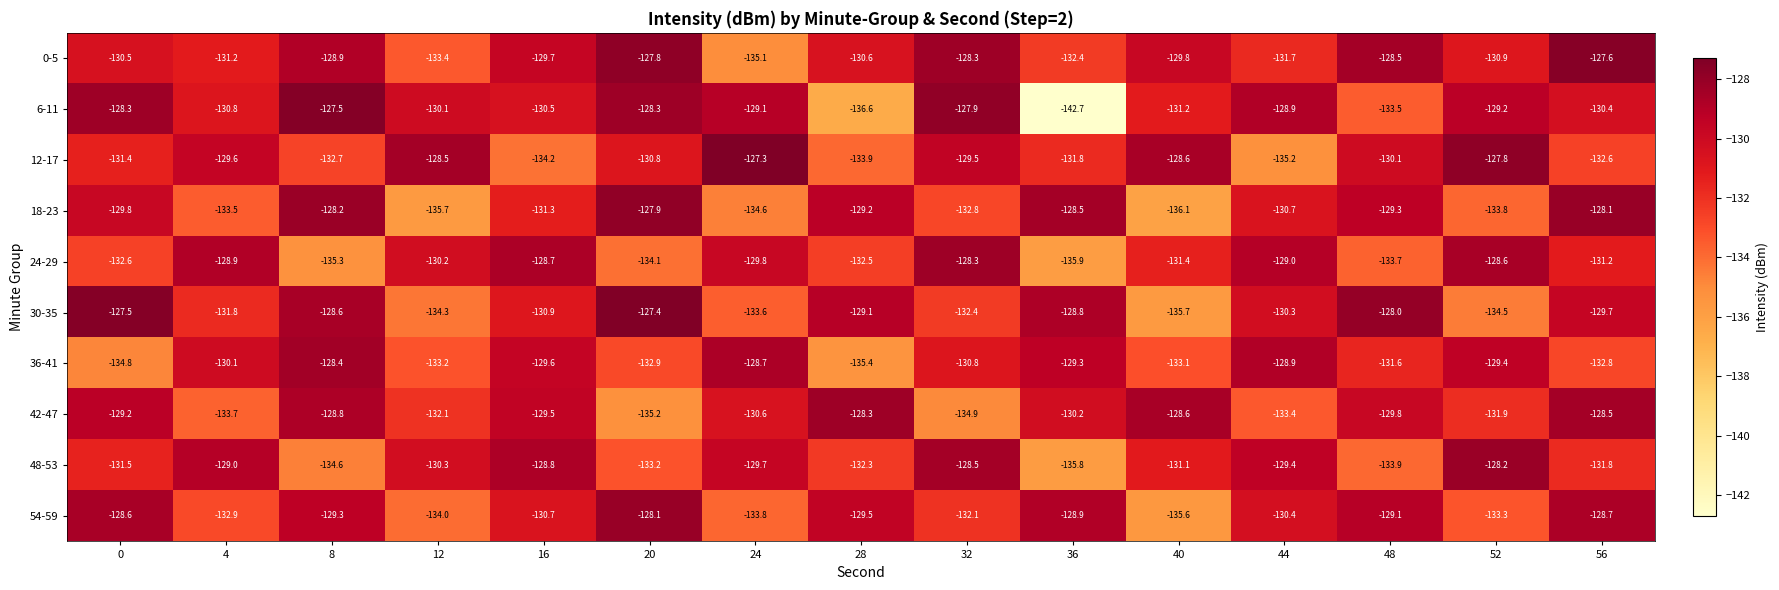

At which label is 54-59 closest to -131?

16